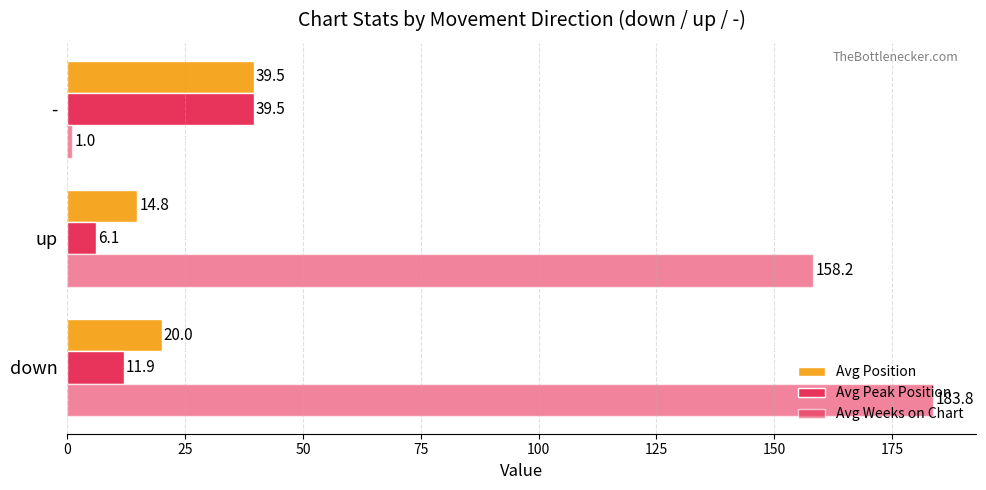

Which series has the largest total across all categories?

Avg Weeks on Chart